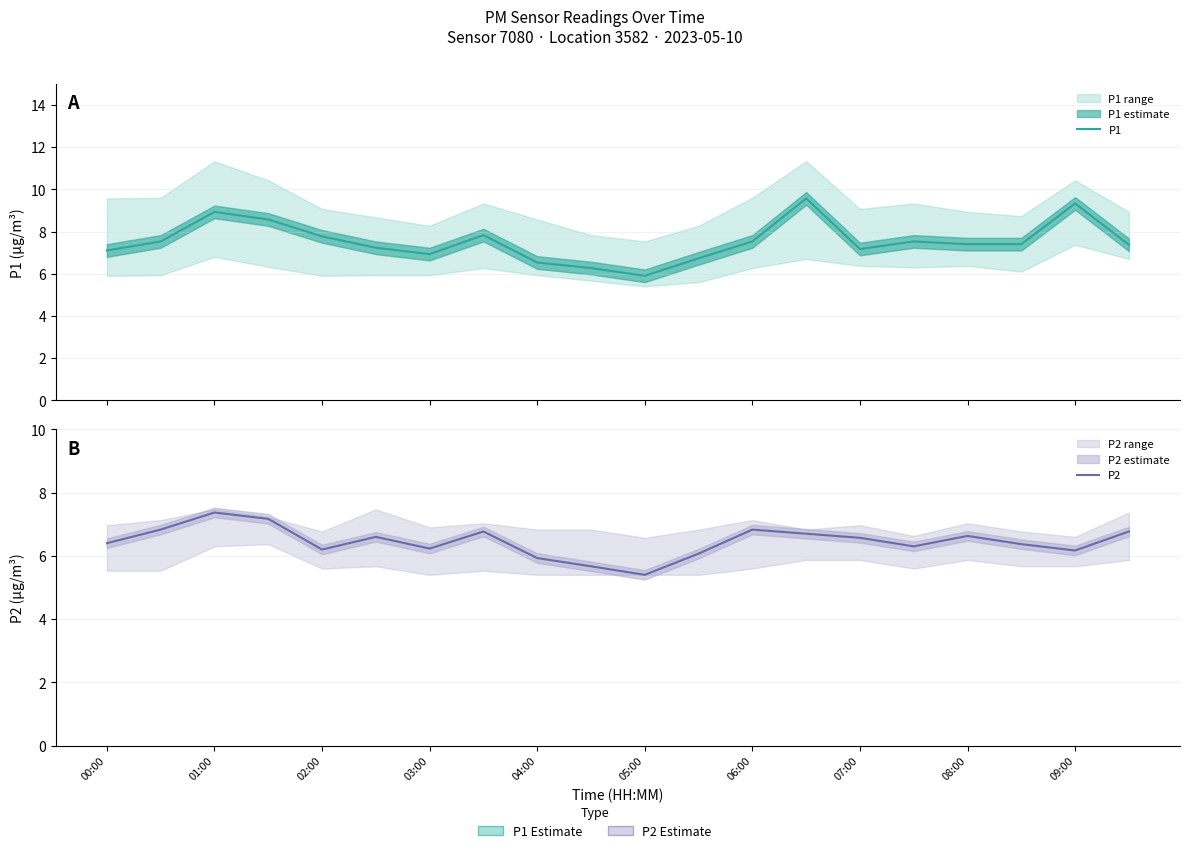

What is the value of the P1 point at the 1st from the left?

7.1